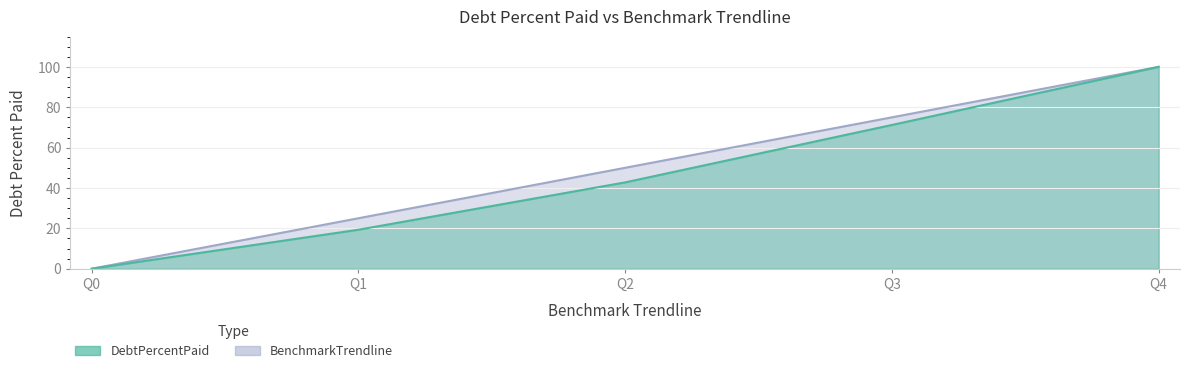

Does the chart have visible grid lines?

Yes